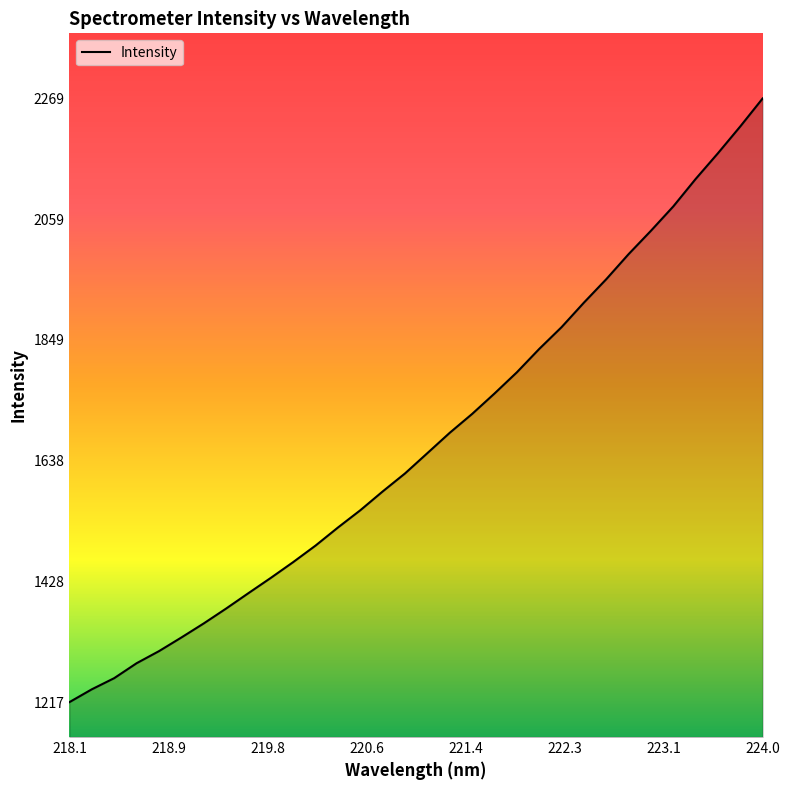

How many series are shown in this chart?

1